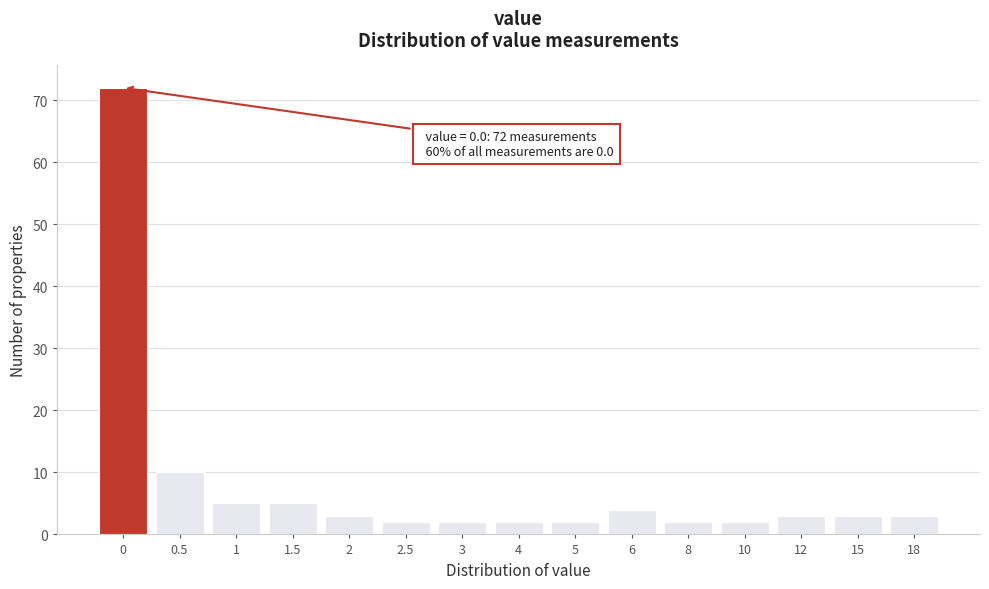

Reading right to left, extract all data points from this chart.

3	3	3	2	2	4	2	2	2	2	3	5	5	10	72